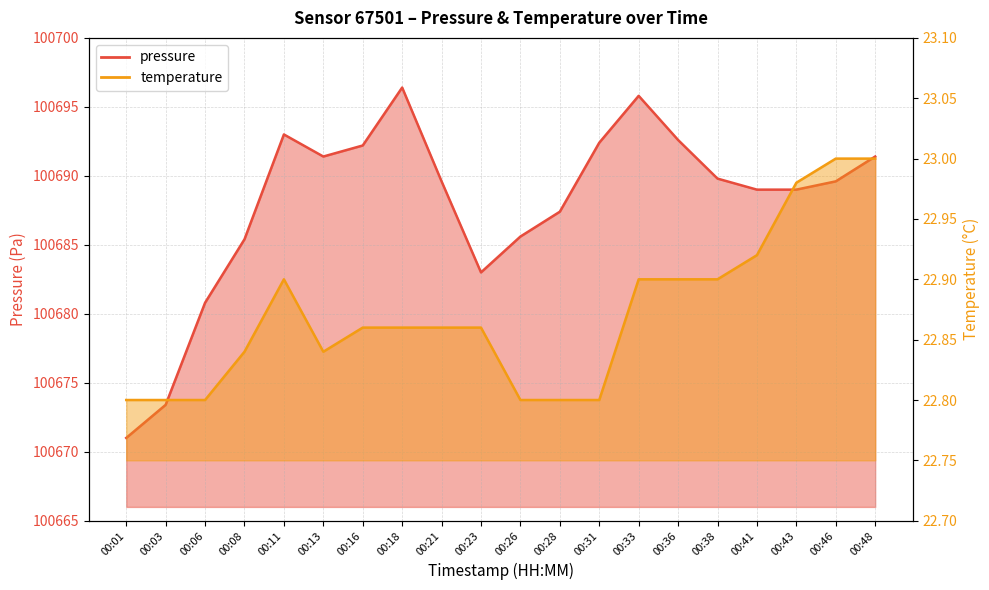

What is the difference between the second highest and second lowest values in the temperature series?

0.2